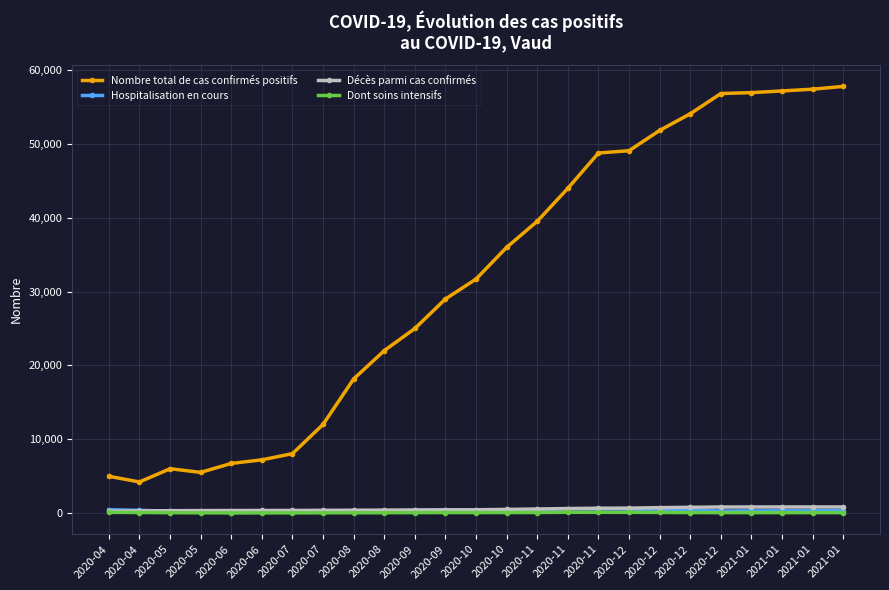

How many lines are shown in the chart?

4